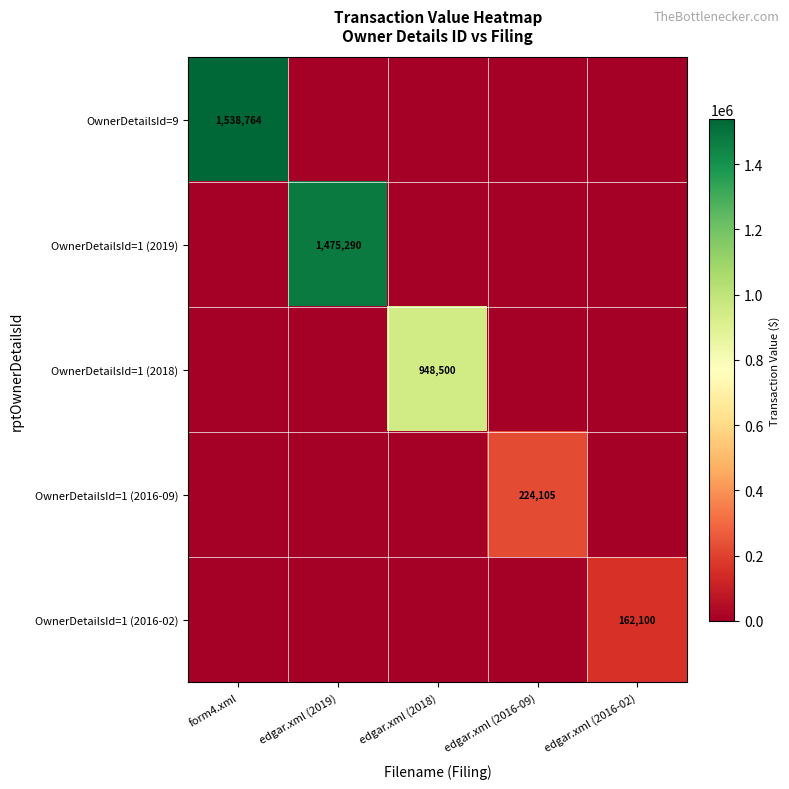

Is the value of OwnerDetailsId=1 (2016-09) at edgar.xml (2016-02) greater than the value of OwnerDetailsId=1 (2016-02) at edgar.xml (2016-09)?

No